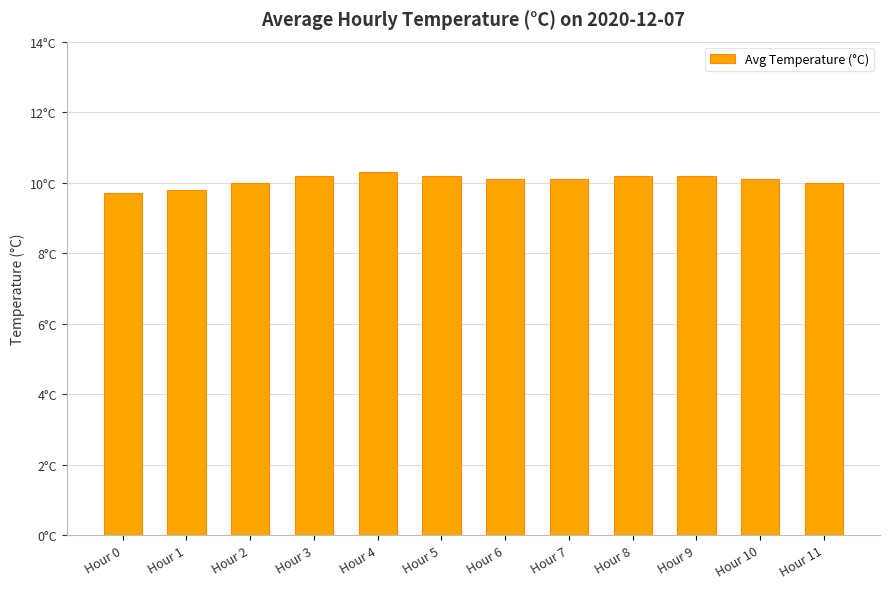

Rank the categories by value from highest to lowest.

Hour 4, Hour 3, Hour 5, Hour 8, Hour 9, Hour 6, Hour 7, Hour 10, Hour 2, Hour 11, Hour 1, Hour 0